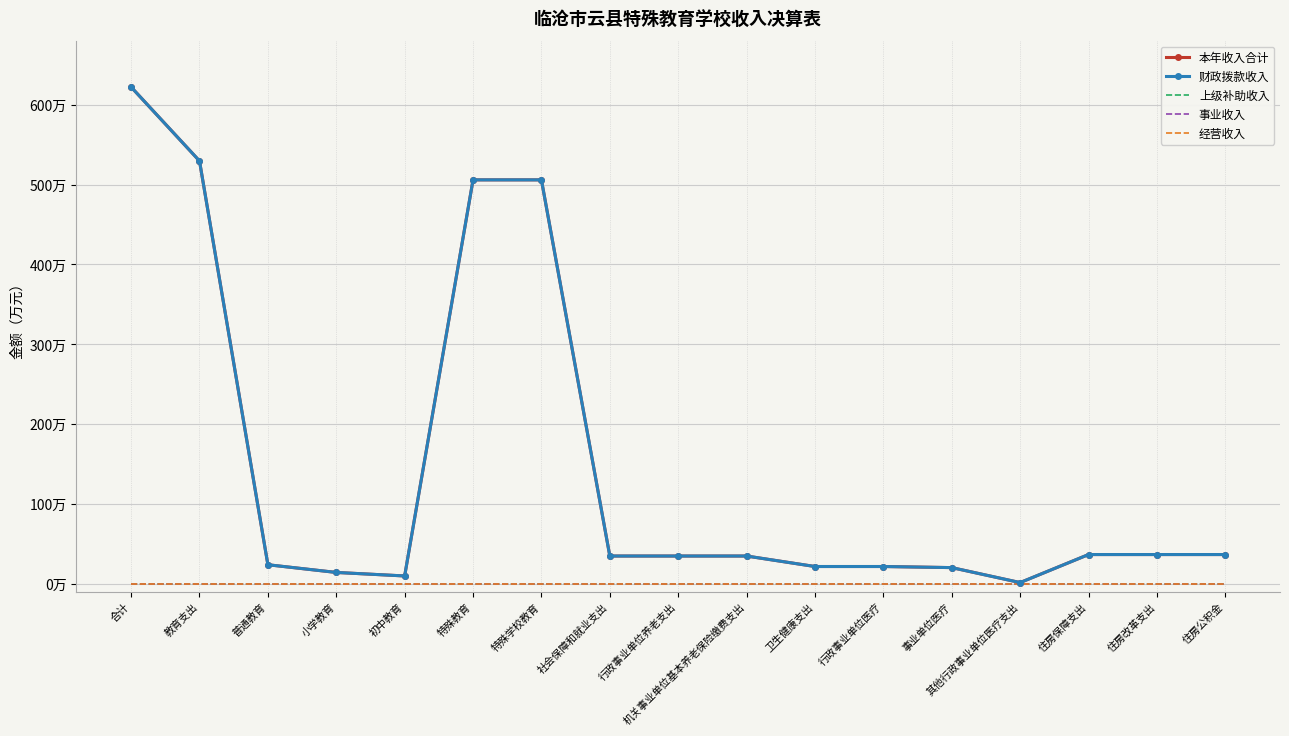

Reading left to right, what are all the values shown in this chart?

本年收入合计: 622.1	529.5	23.7	14.1	9.7	505.8	505.8	34.6	34.6	34.6	21.5	21.5	20.1	1.4	36.5	36.5	36.5
财政拨款收入: 622.1	529.5	23.7	14.1	9.7	505.8	505.8	34.6	34.6	34.6	21.5	21.5	20.1	1.4	36.5	36.5	36.5
上级补助收入: 0.0	0.0	0.0	0.0	0.0	0.0	0.0	0.0	0.0	0.0	0.0	0.0	0.0	0.0	0.0	0.0	0.0
事业收入: 0.0	0.0	0.0	0.0	0.0	0.0	0.0	0.0	0.0	0.0	0.0	0.0	0.0	0.0	0.0	0.0	0.0
经营收入: 0.0	0.0	0.0	0.0	0.0	0.0	0.0	0.0	0.0	0.0	0.0	0.0	0.0	0.0	0.0	0.0	0.0